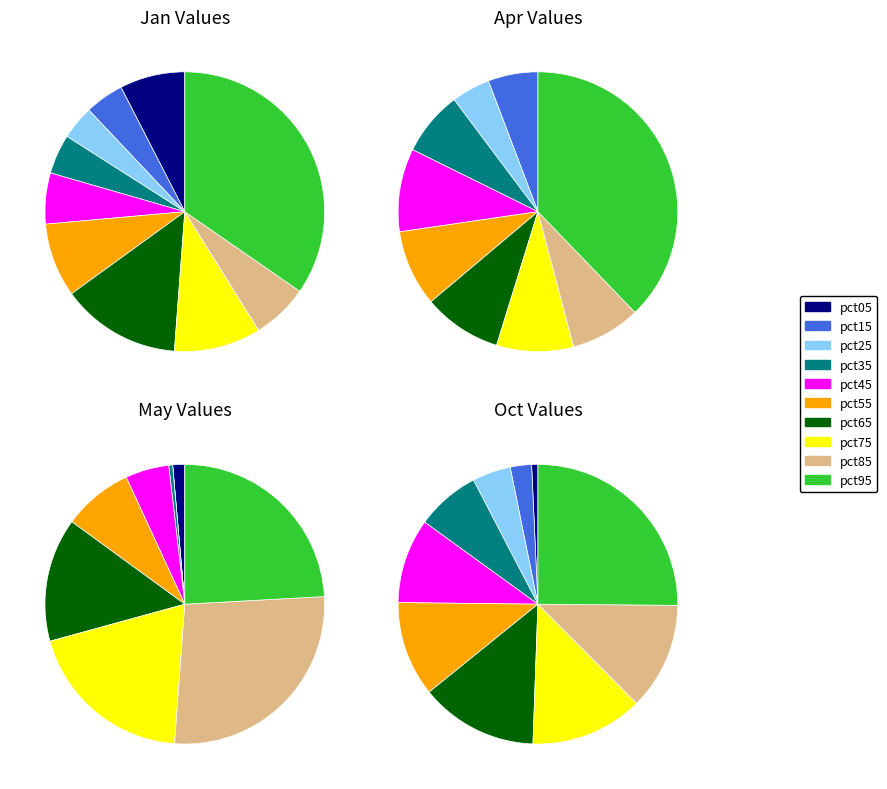

Which category has the biggest portion of the pie?

pct95